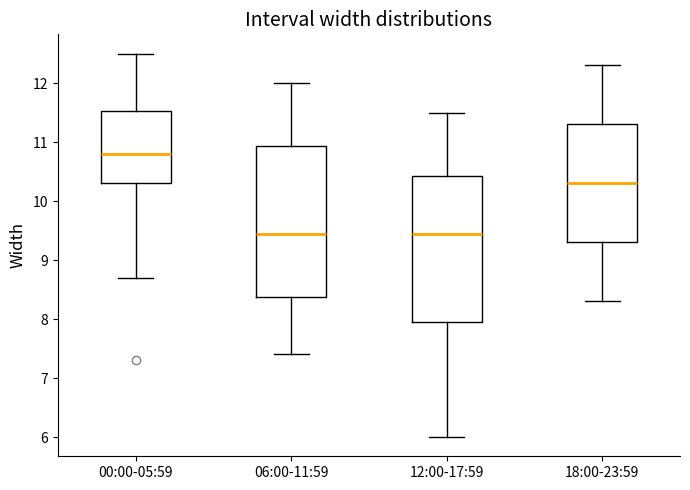

Reading left to right, read every box against the y-axis: the position of its median line, the range the box covers, and the ends of its whiskers. The values are not printed on the chart, so give them approximately, as read against the axis.

00:00-05:59: median 10.8, box 10.3 to 11.5, whiskers 8.7 to 12.5
06:00-11:59: median 9.5, box 8.4 to 10.9, whiskers 7.4 to 12.0
12:00-17:59: median 9.5, box 8.0 to 10.4, whiskers 6.0 to 11.5
18:00-23:59: median 10.3, box 9.3 to 11.3, whiskers 8.3 to 12.3